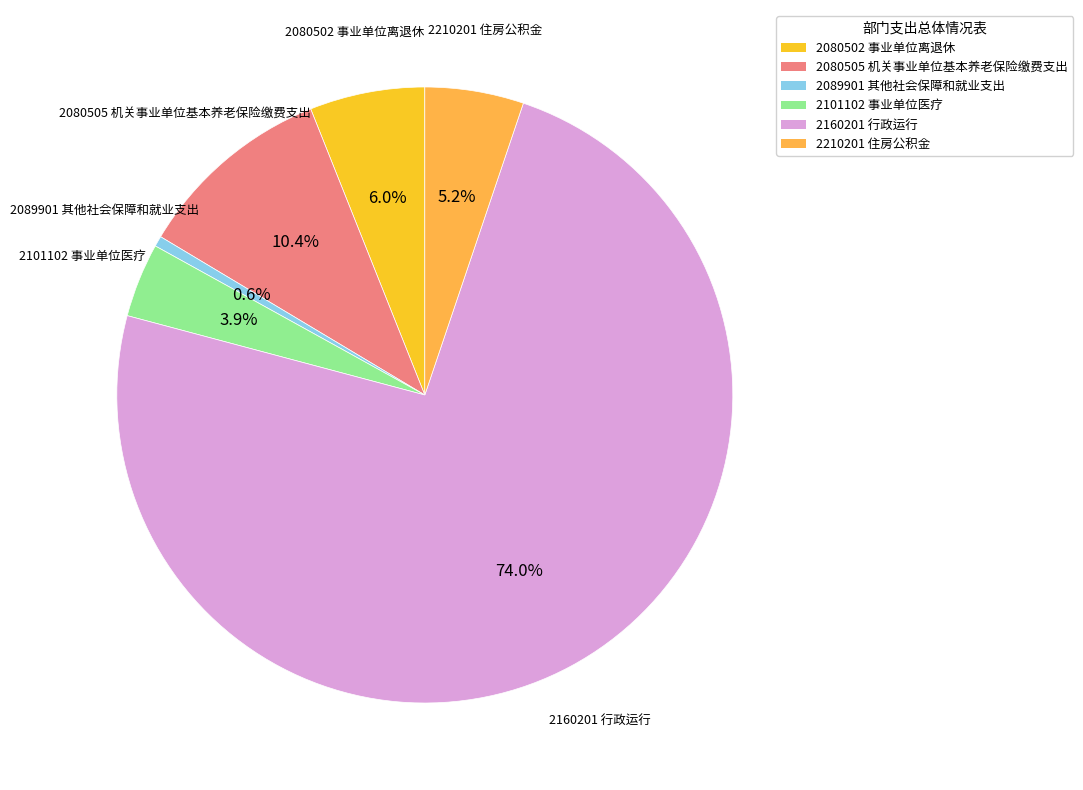

Count the number of slices in the pie.

6